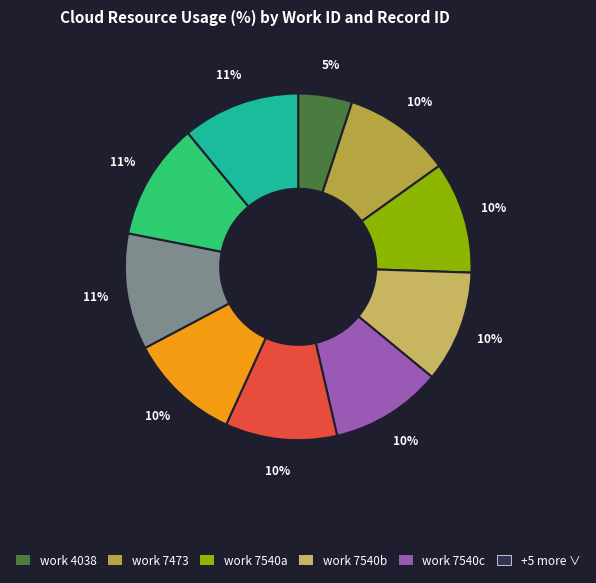

How many slices are in this pie chart?

10